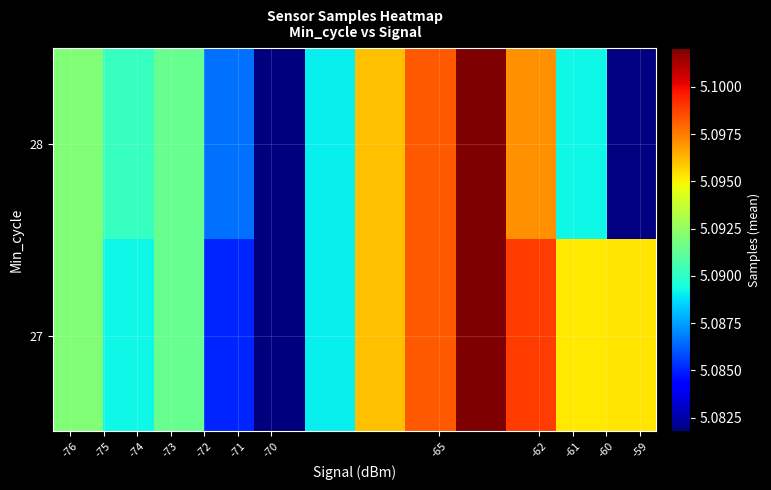

Count the number of data series in this chart.

2